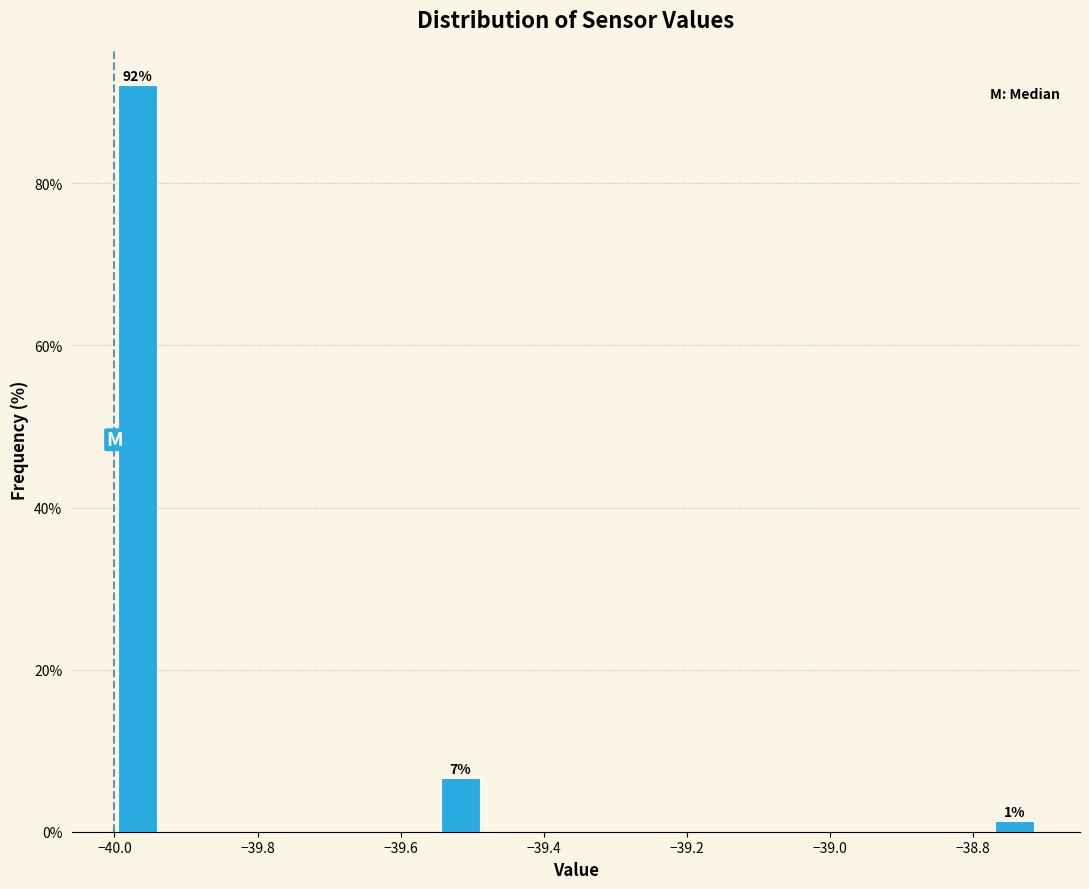

Read against the x-axis, roughly where is the centre of the tallest bar?

-39.96